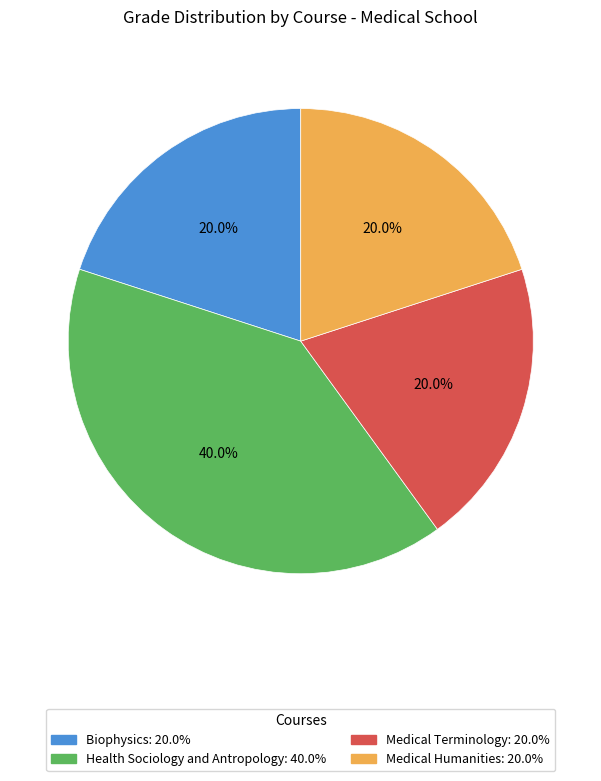

True or false: Health Sociology and Antropology accounts for 40% of the total.

True